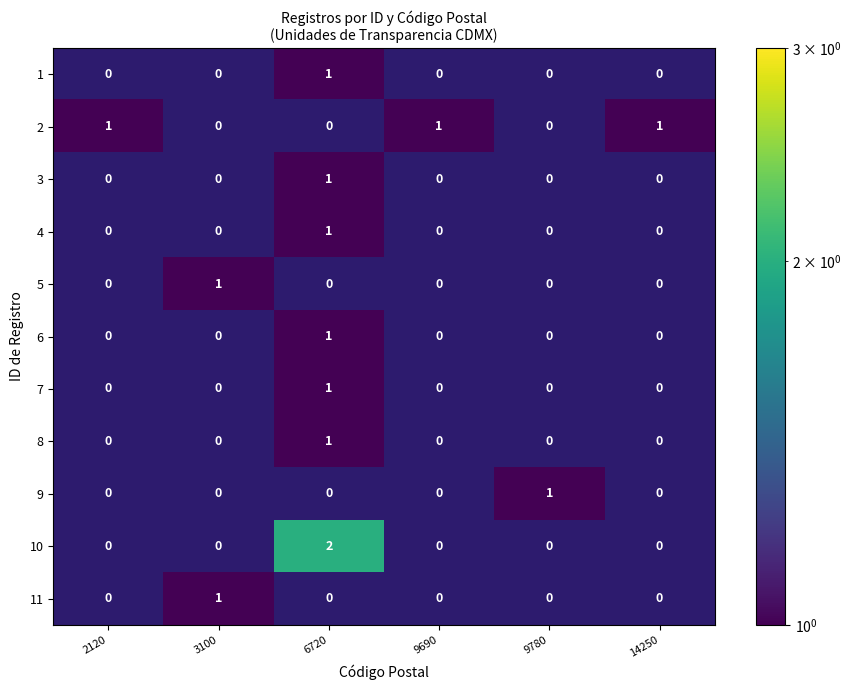

The value of 6 at 6720 is 1. True or false?

True